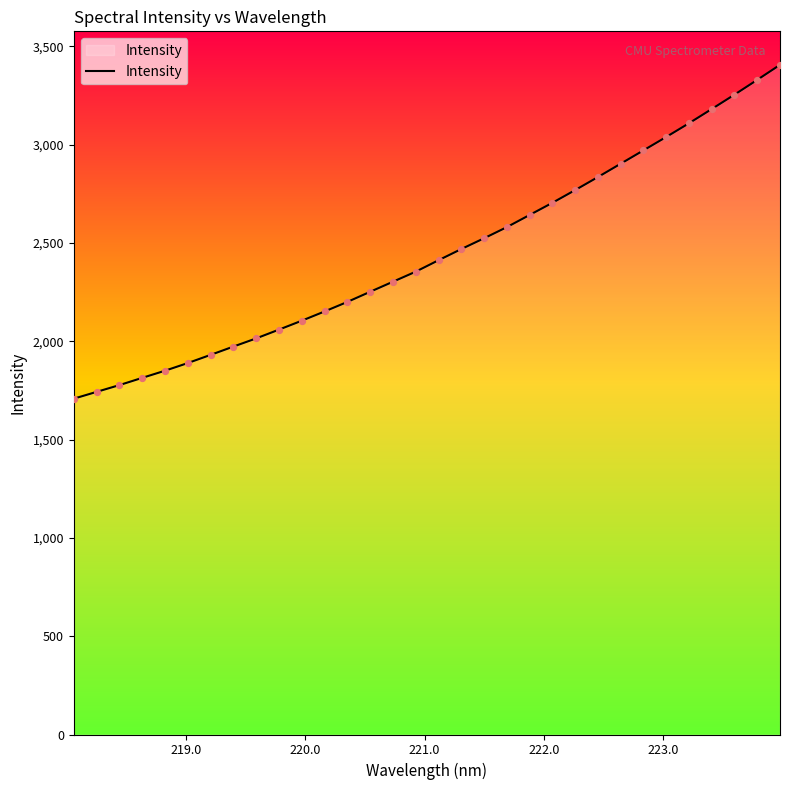

What is the difference between the maximum and minimum values?

1697.9